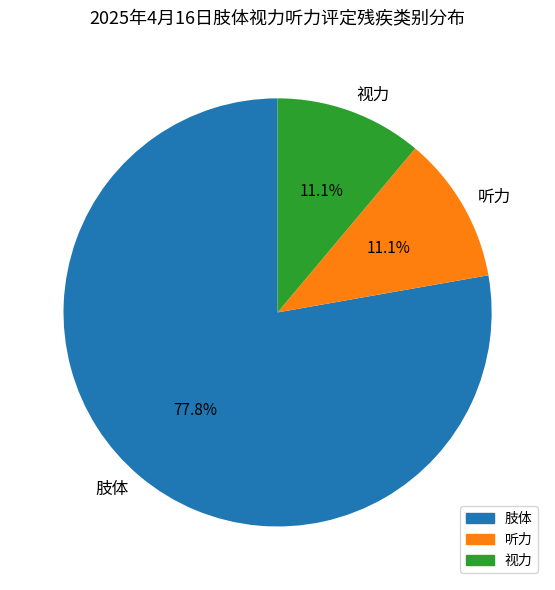

Which category has the biggest portion of the pie?

肢体